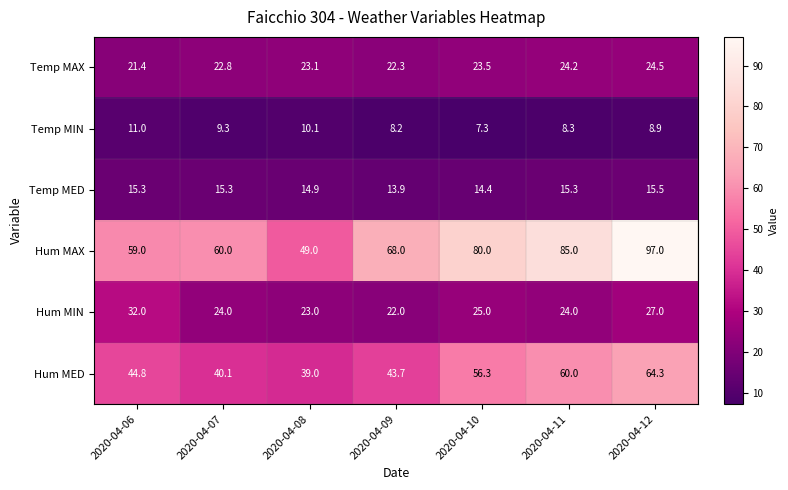

What is the total value across all series at 2020-04-08?

159.1